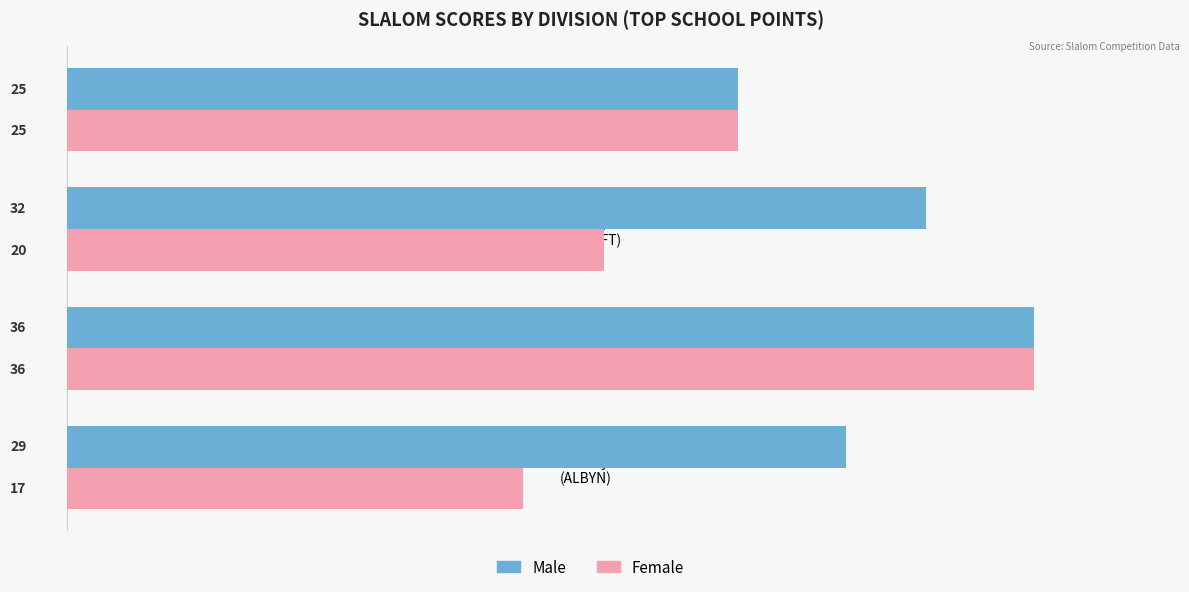

How many Male values are between 29 and 36?

3